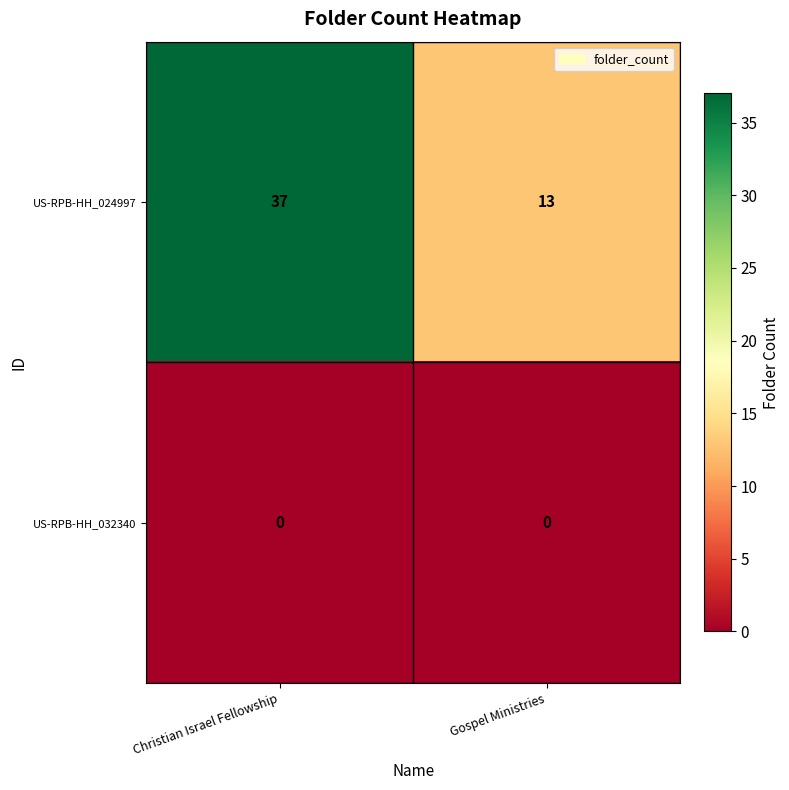

True or false: US-RPB-HH_032340 has a value of 0 at Christian Israel Fellowship.

True